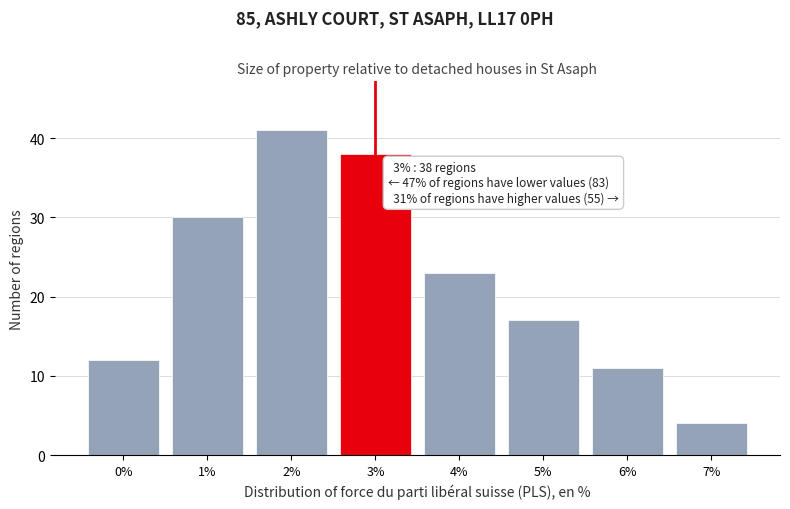

Reading left to right, extract all data points from this chart.

0%=12	1%=30	2%=41	3%=38	4%=23	5%=17	6%=11	7%=4